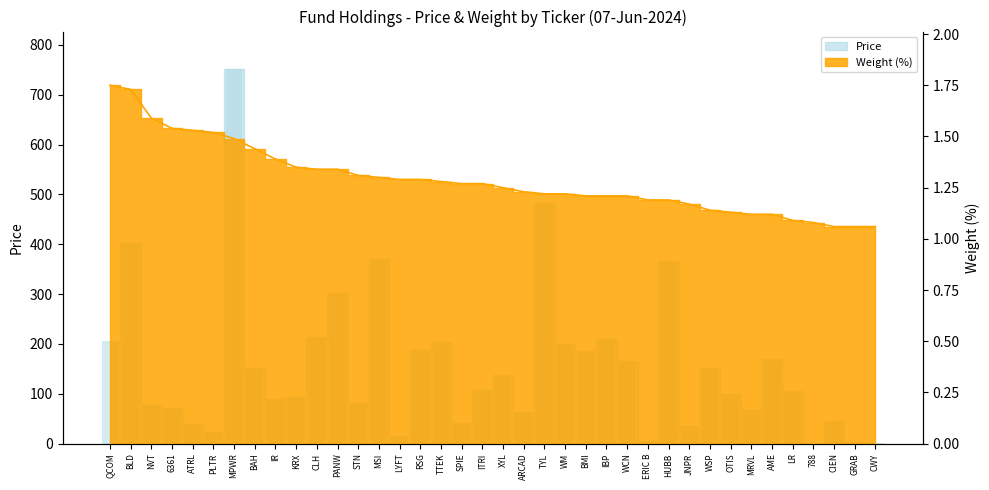

Where is weight nearest to the value 1?

CIEN